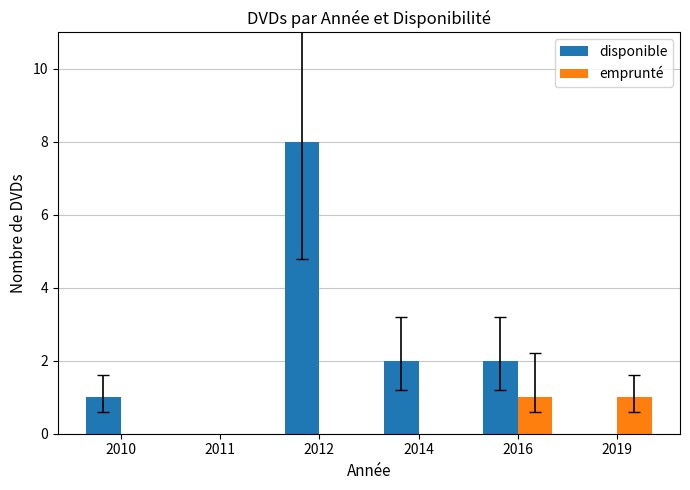

At which category is the sum across all series the highest?

2012